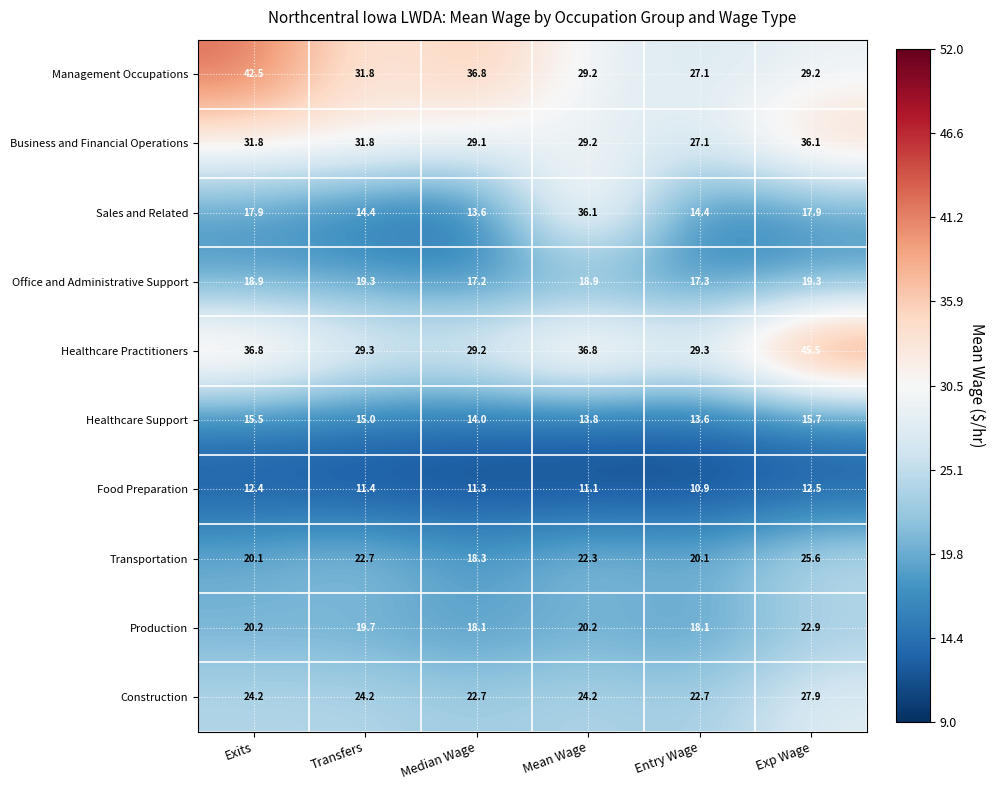

Which series changed the most between Transfers and Exp Wage?

Healthcare Practitioners